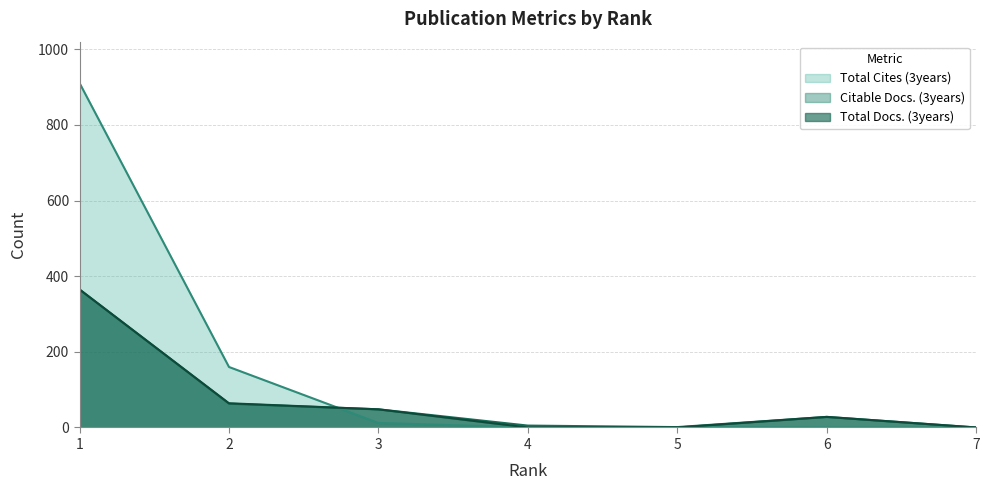

How many values in the Citable Docs. (3years) series are below 28?

3